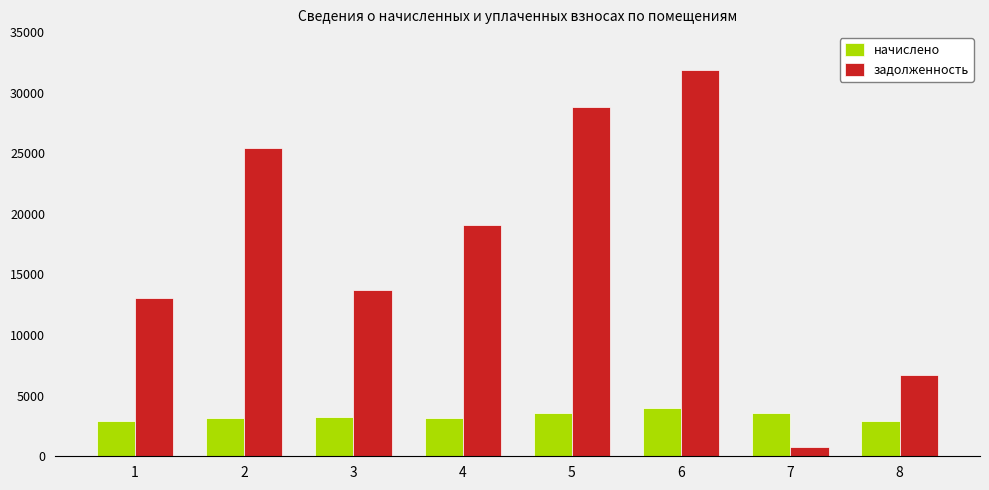

What is the sum of the задолженность values at 3 and 7?

14526.2